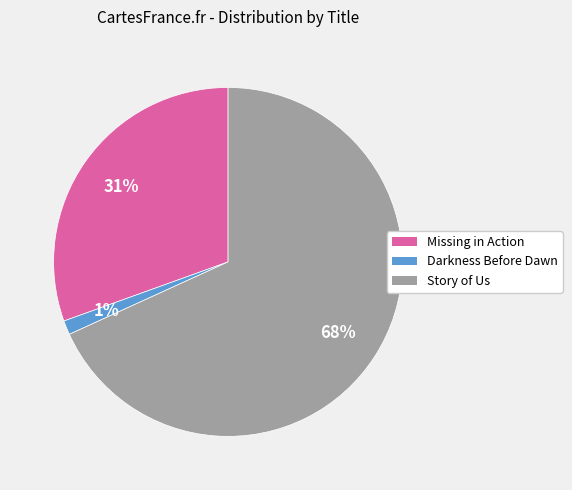

To the nearest percent, what percentage of the pie is Darkness Before Dawn?

1%